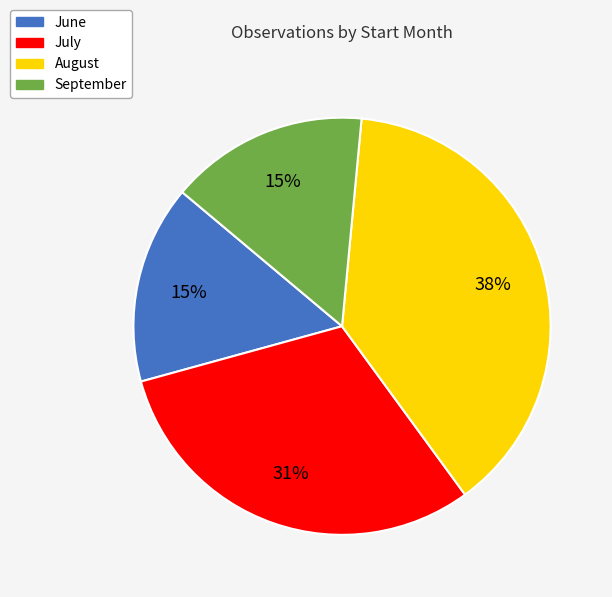

To the nearest percent, what percentage of the pie is July?

31%